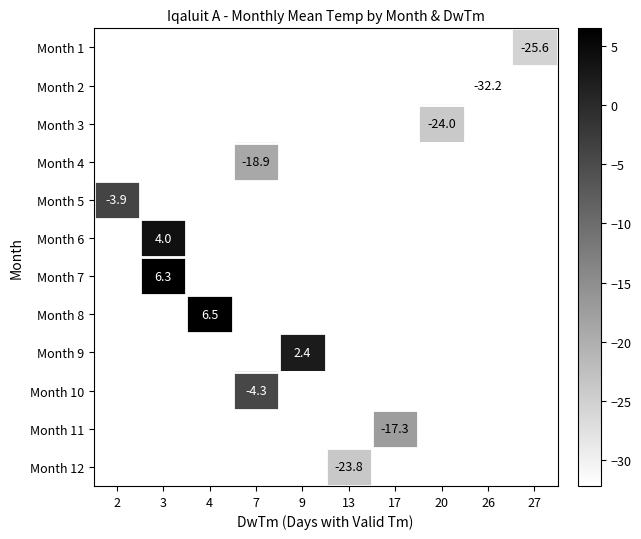

True or false: row_10 has a value of -25.7 at 17.

False